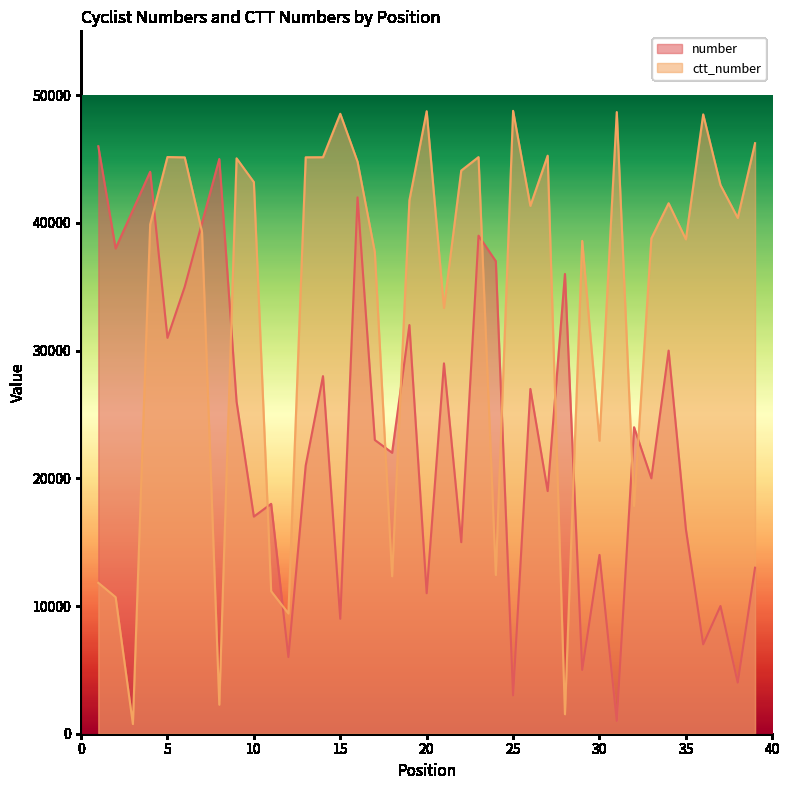

What is the maximum value for number?

46000